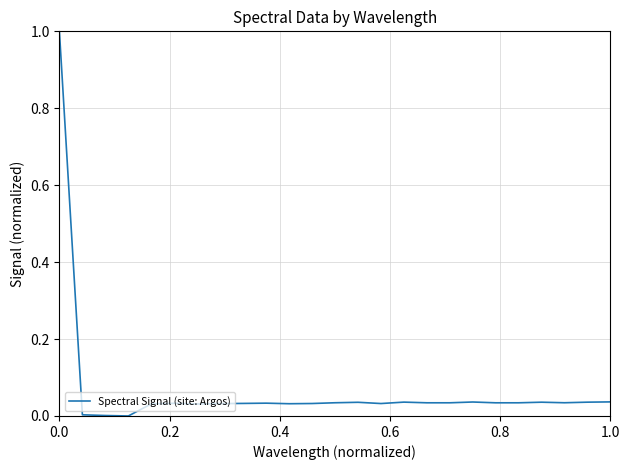

What is the difference between the maximum and minimum values?

1.0